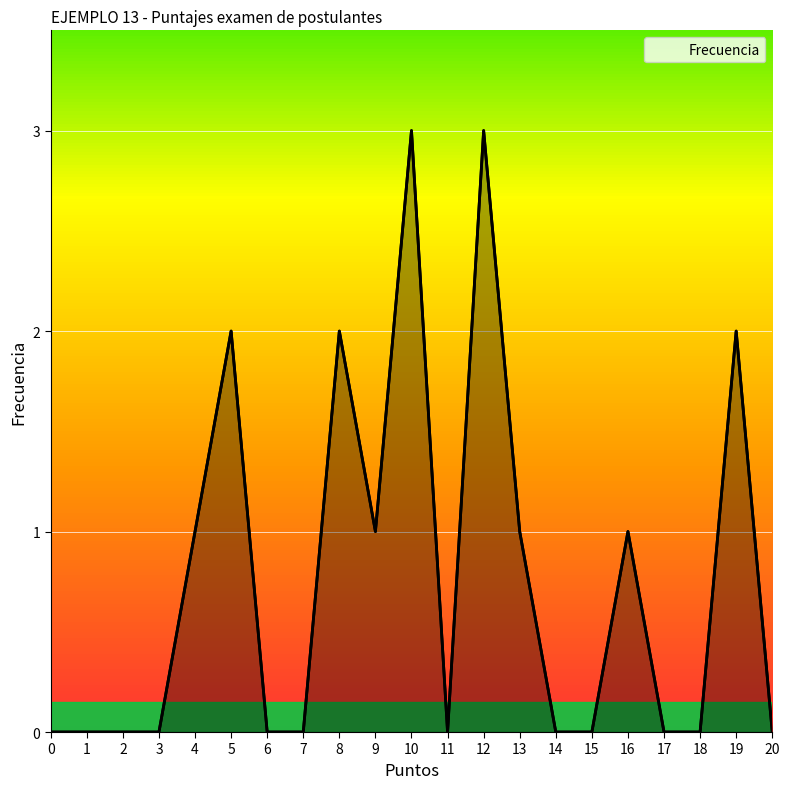

Reading left to right, what are all the values shown in this chart?

0	0	0	0	1	2	0	0	2	1	3	0	3	1	0	0	1	0	0	2	0